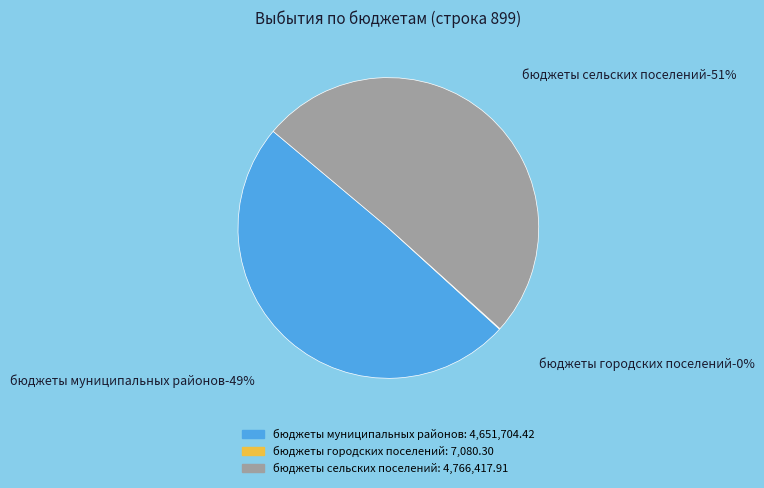

To the nearest percent, what is the combined percentage of бюджеты сельских поселений and бюджеты городских поселений?

51%